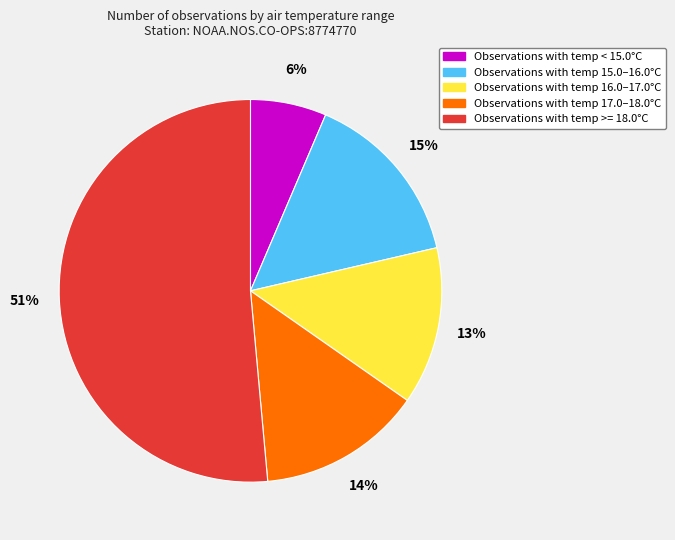

To the nearest percent, what is the average slice percentage?

20%